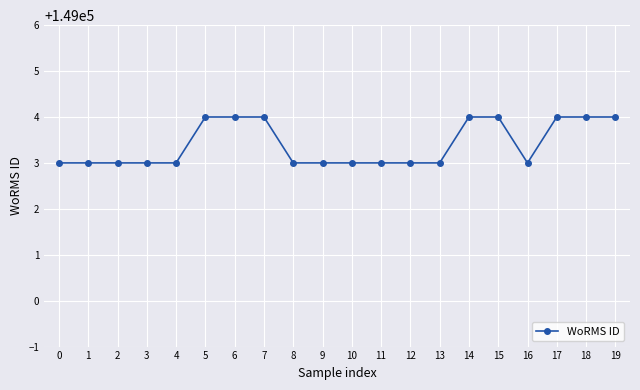

Reading left to right, list all the values displayed in this chart.

149003	149003	149003	149003	149003	149004	149004	149004	149003	149003	149003	149003	149003	149003	149004	149004	149003	149004	149004	149004